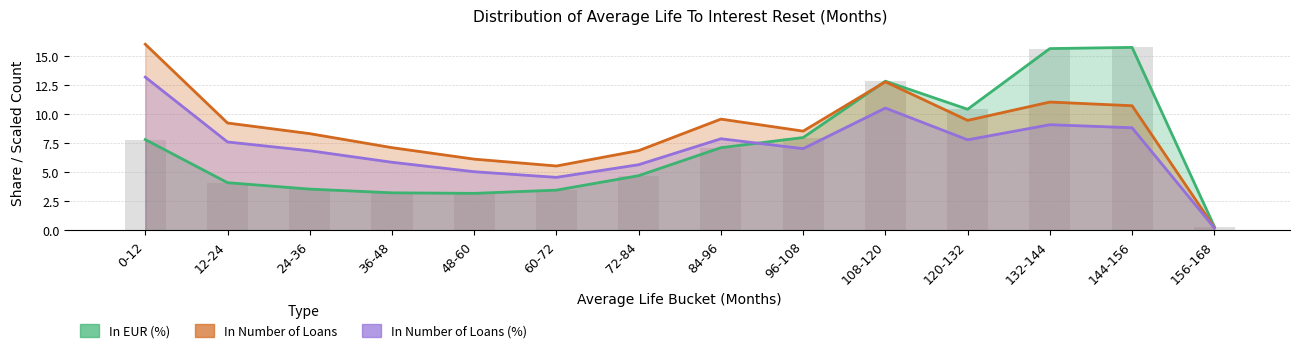

What is the maximum value shown in the chart?

16.0